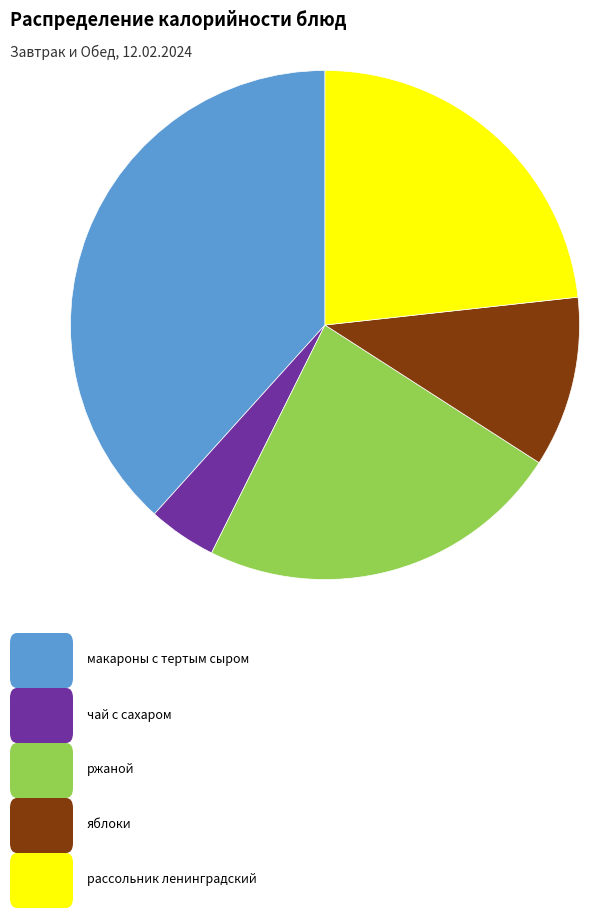

Does any single category account for the majority?

No